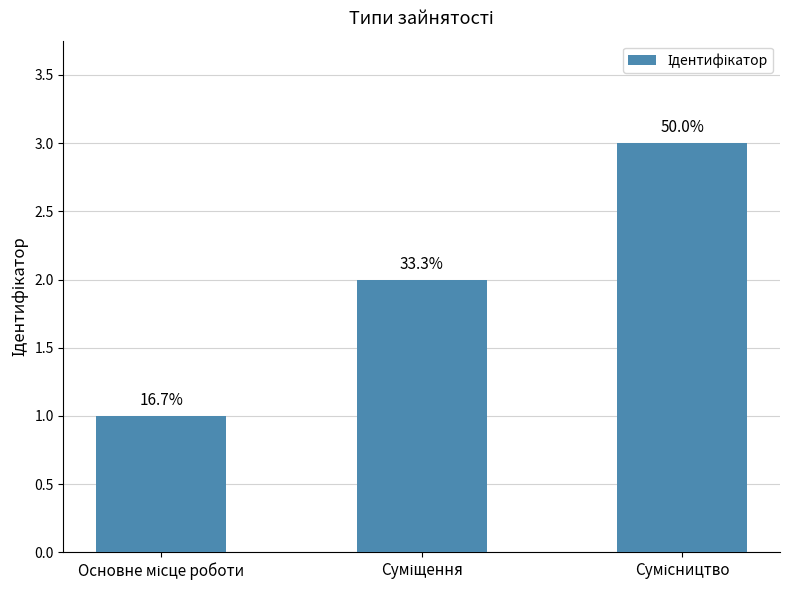

What is the difference between the maximum and minimum values?

2